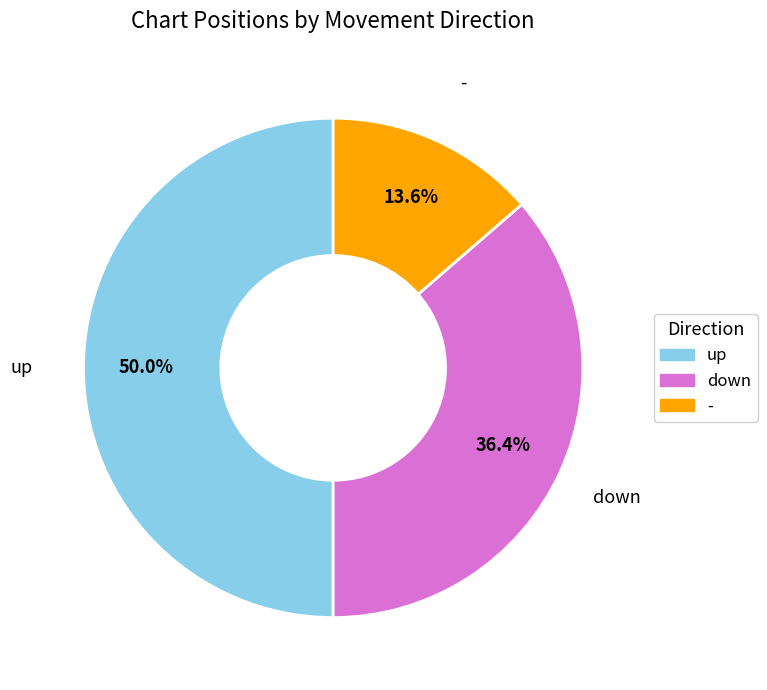

What percentage is NOT represented by down?

63.6%